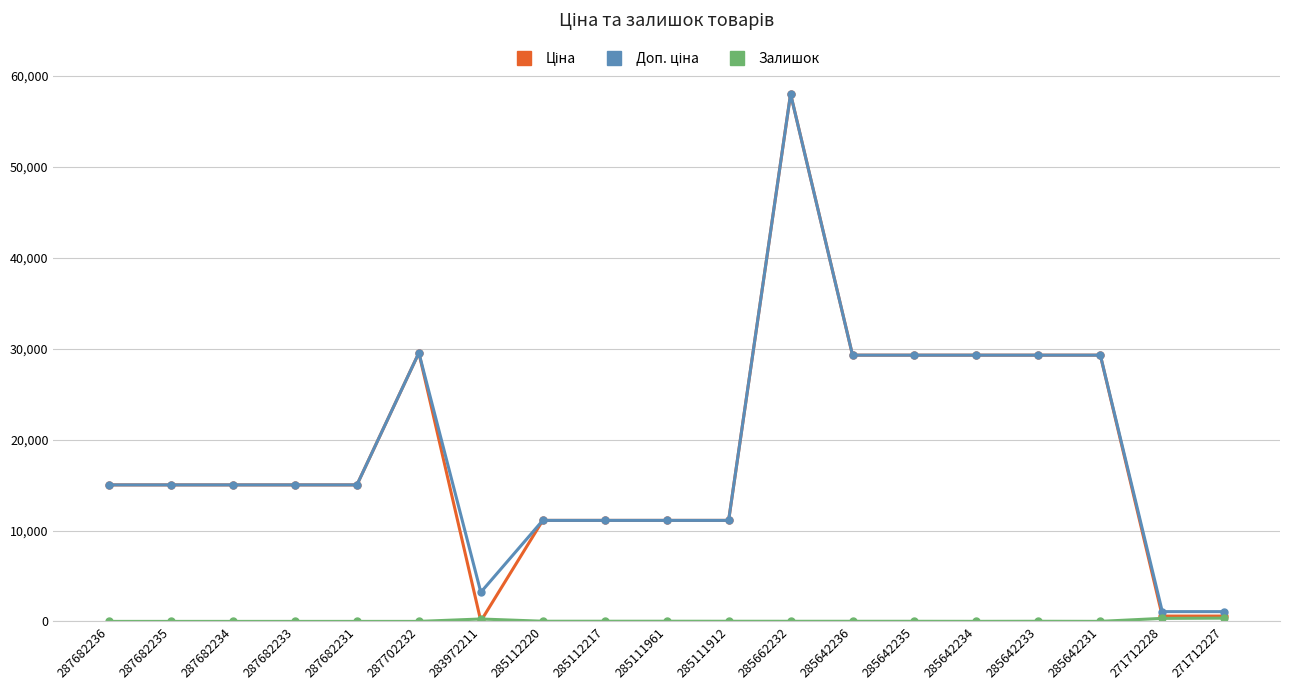

What is the label of the 8th point from the right?

285662232